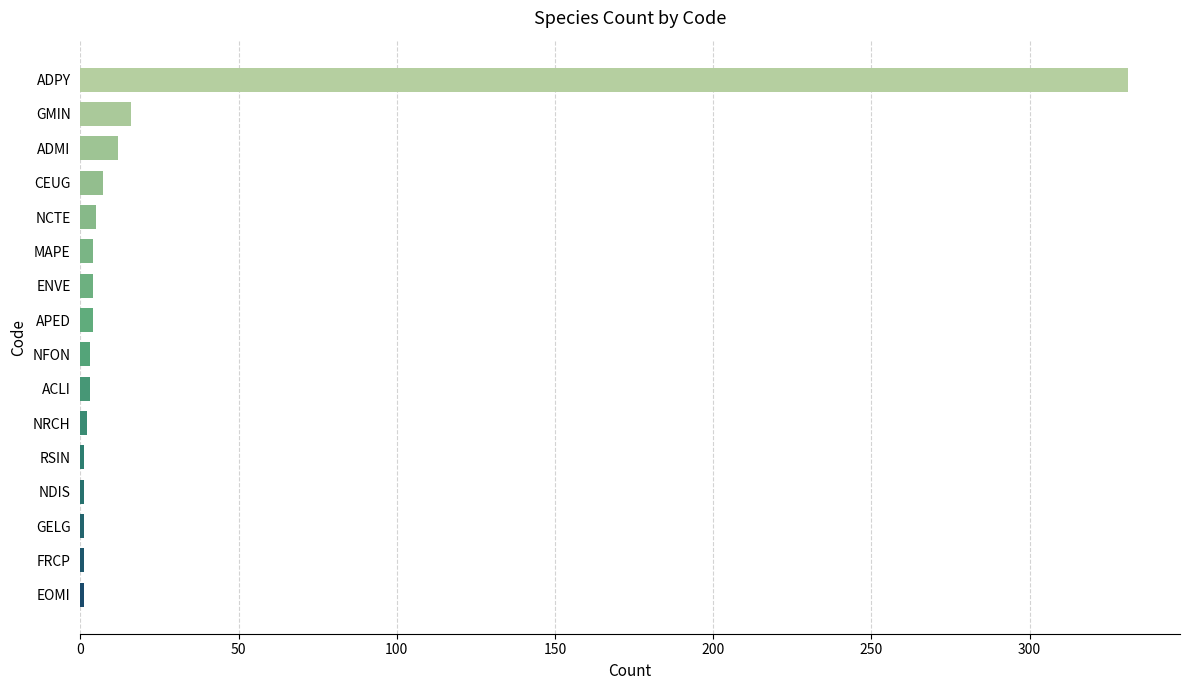

Does the chart contain stacked bars?

No